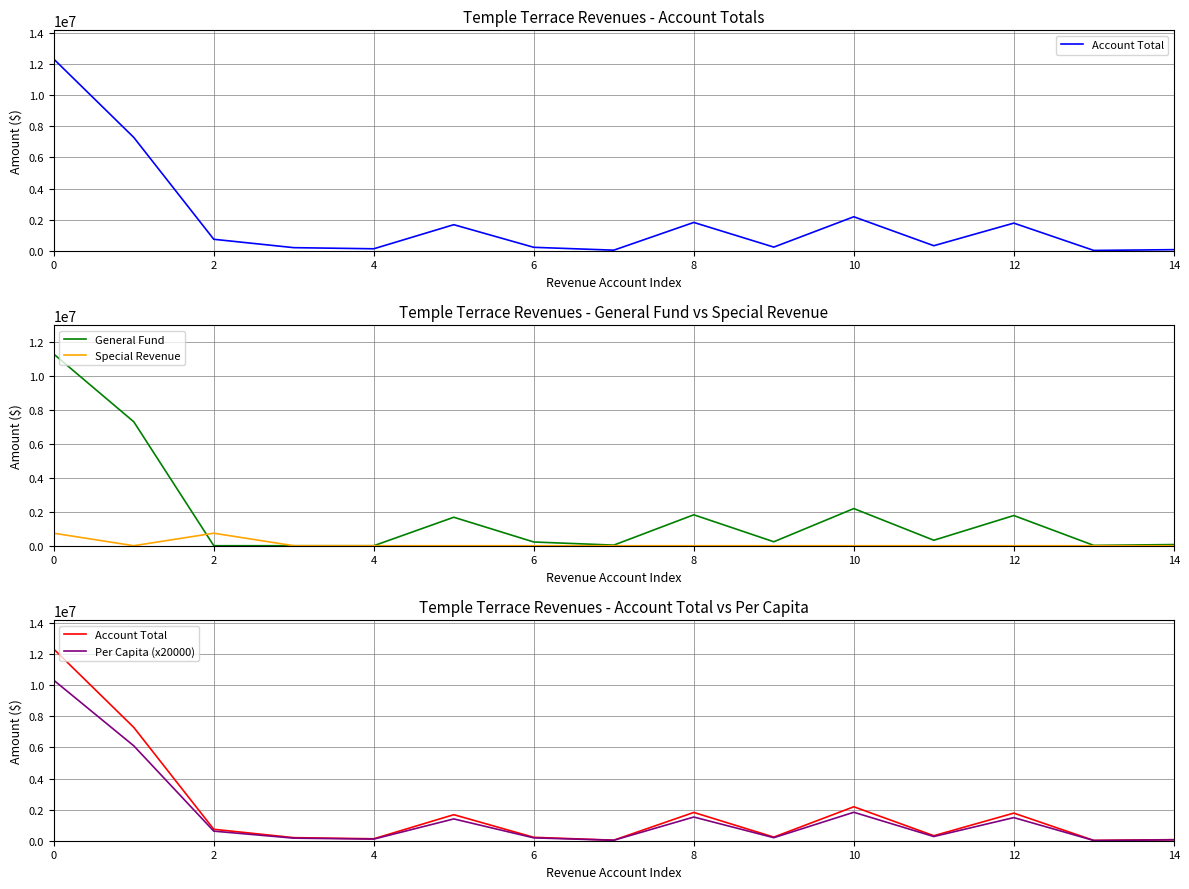

Which category has the lowest value in the Per Capita (x20000) series?

13